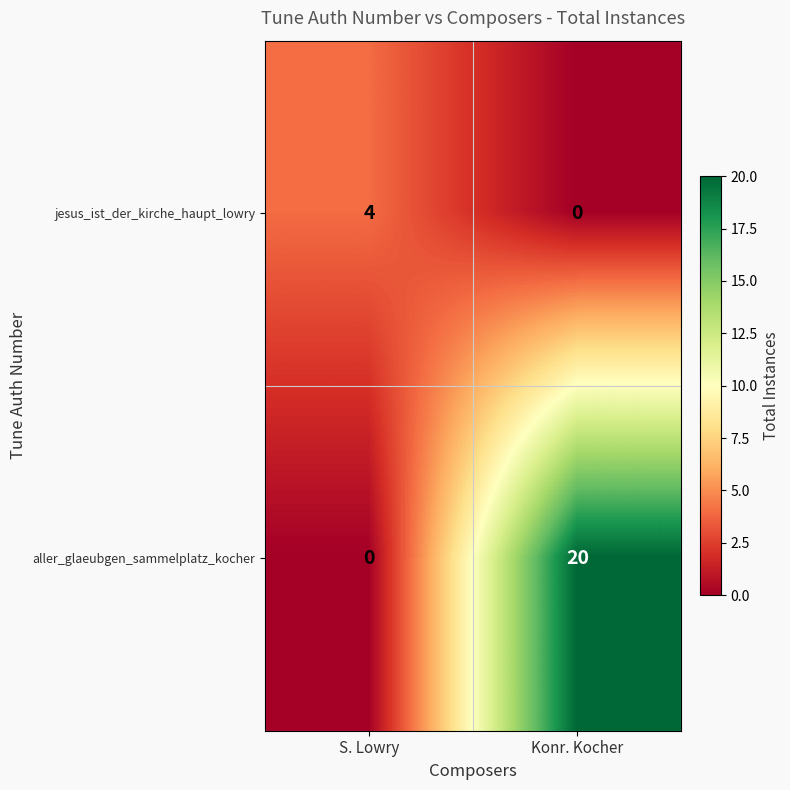

What is the total value across all series at Konr. Kocher?

20